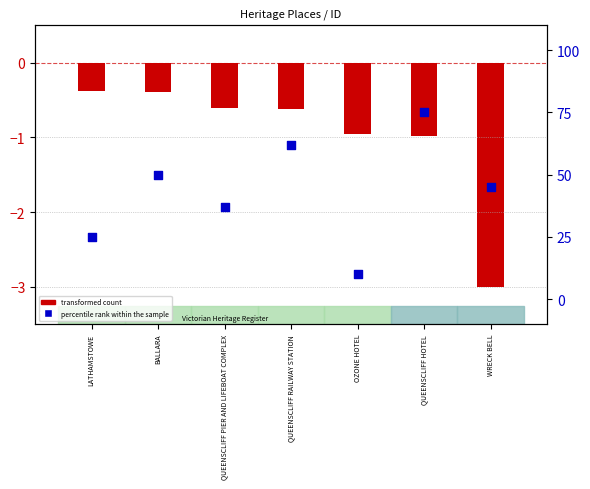

Which series reaches the minimum Y coordinate?

transformed count